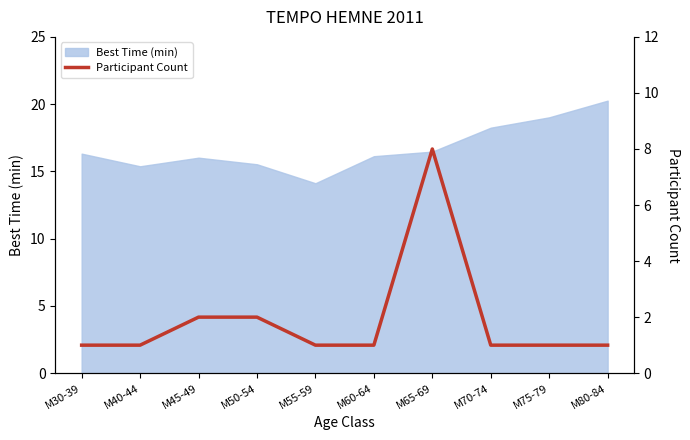

The chart shows a value of 2 at M50-54. True or false?

True